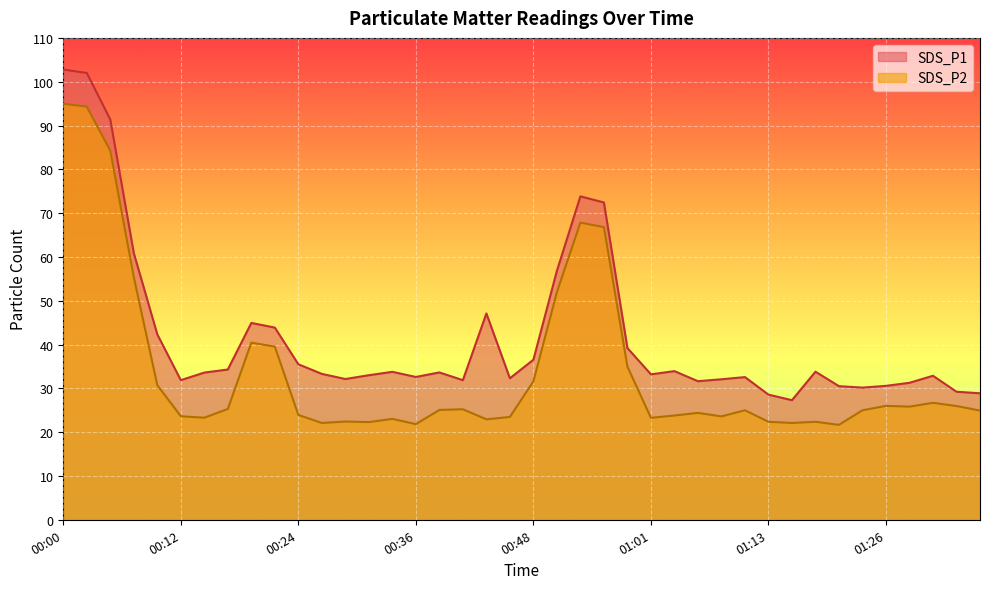

At which label does SDS_P1 first exceed 33?

00:00